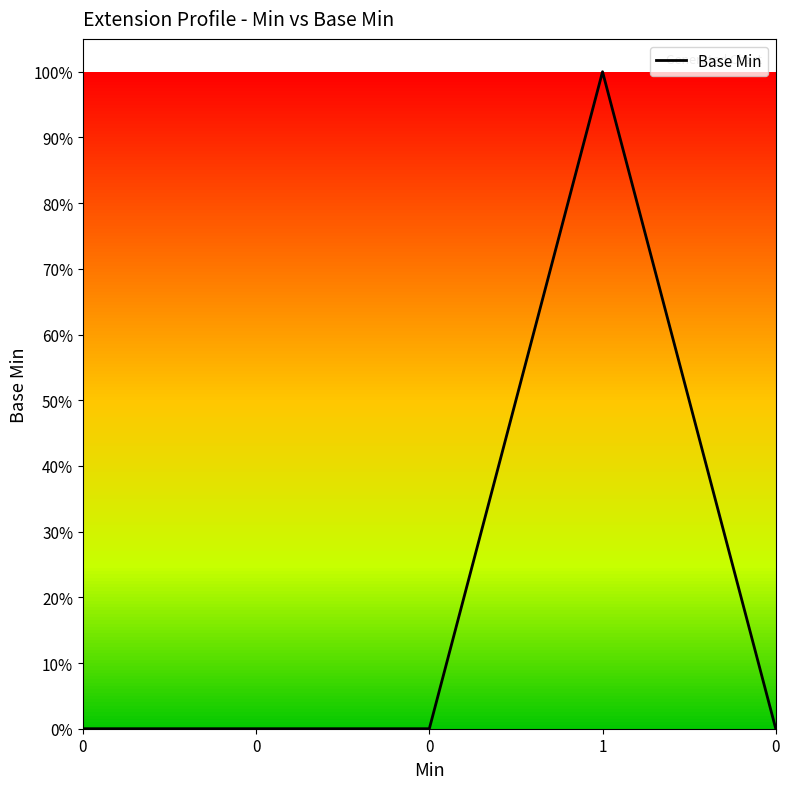

True or false: the data shows -1 at 0.

False